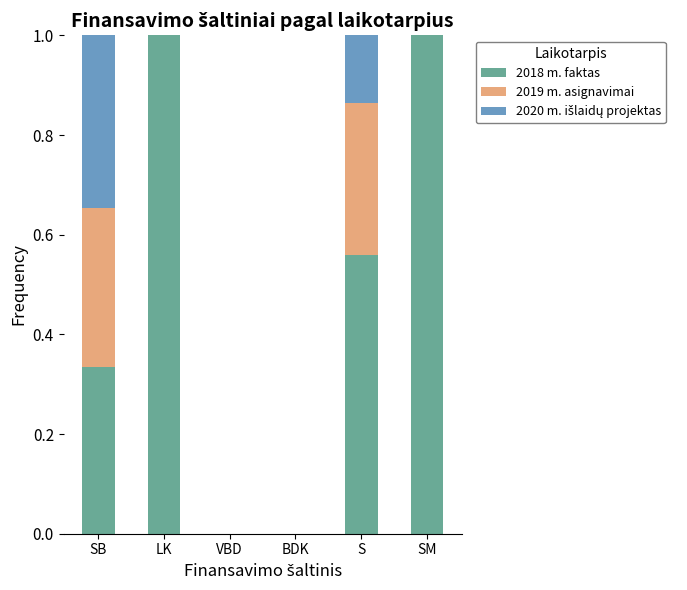

True or false: 2018 m. faktas has a value of -0.3 at VBD.

False